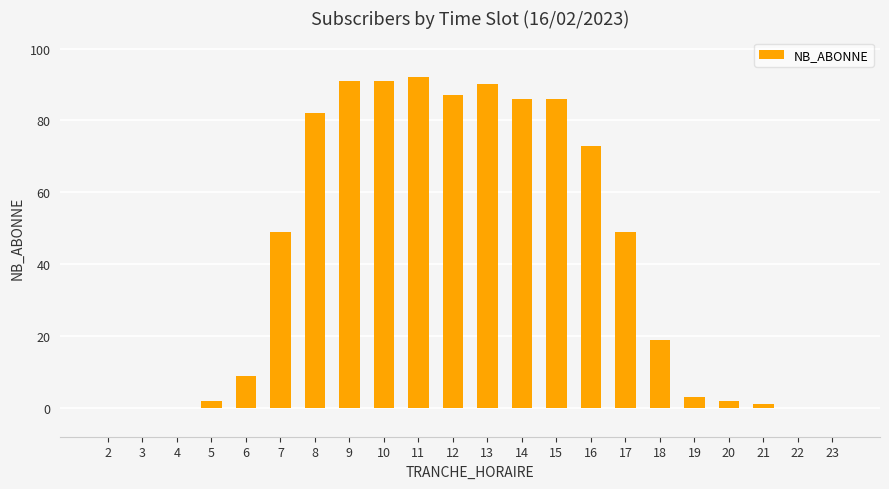

What is the sum of all values?

912